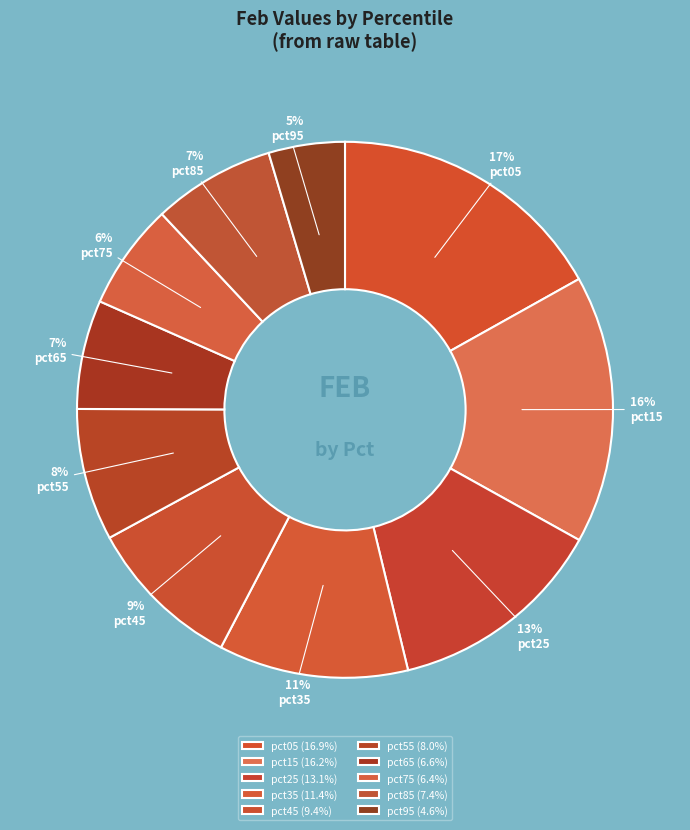

Between pct95 and pct05, which is larger?

pct05